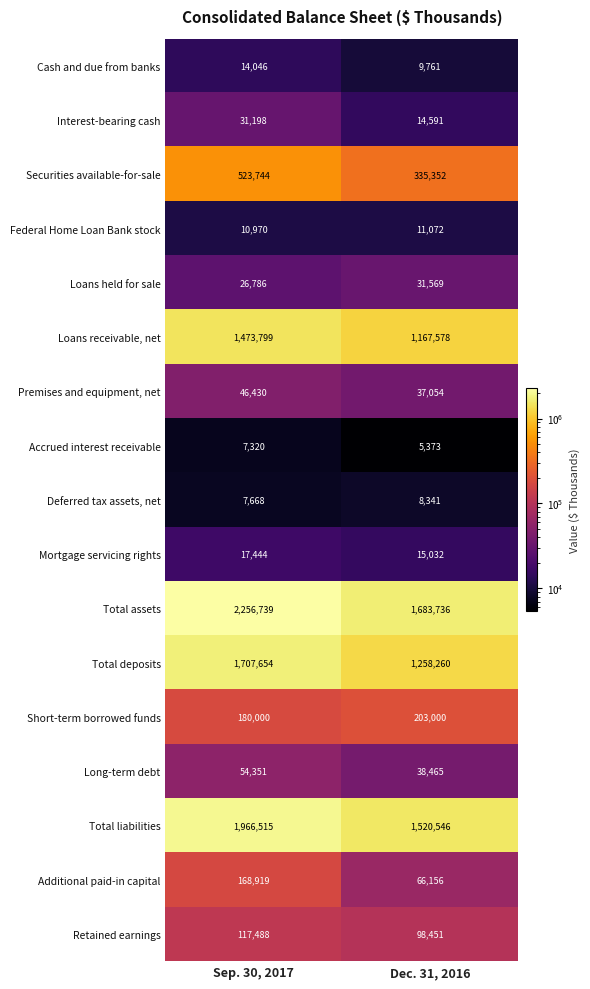

What is the difference between the maximum and minimum values in the Short-term borrowed funds series?

23000